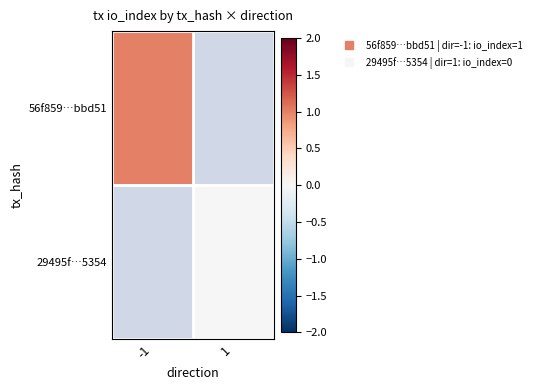

How many distinct data groups are displayed?

2